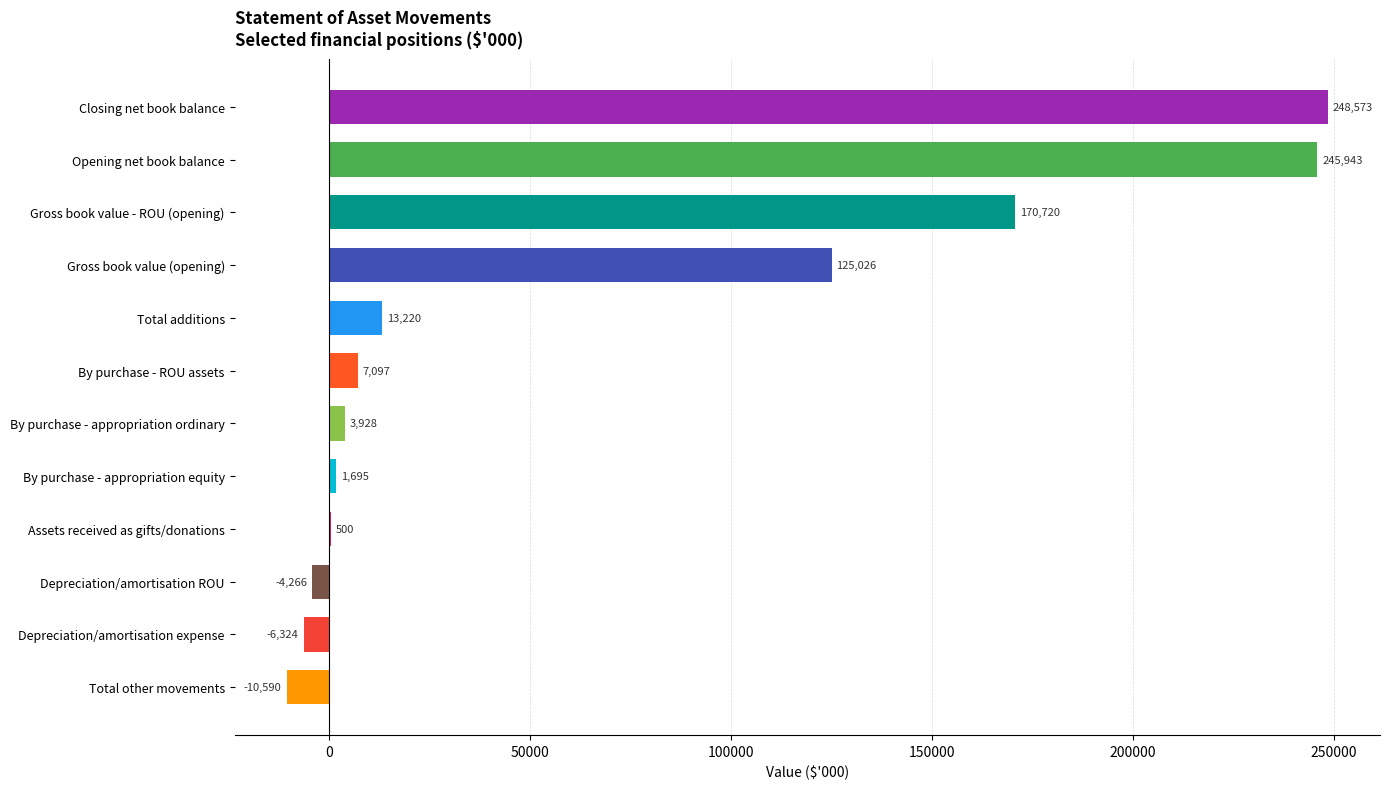

Reading bottom to top, transcribe all the data shown in this chart.

Total other movements=-10590	Depreciation/amortisation expense=-6324	Depreciation/amortisation ROU=-4266	Assets received as gifts/donations=500	By purchase - appropriation equity=1695	By purchase - appropriation ordinary=3928	By purchase - ROU assets=7097	Total additions=13220	Gross book value (opening)=125026	Gross book value - ROU (opening)=170720	Opening net book balance=245943	Closing net book balance=248573